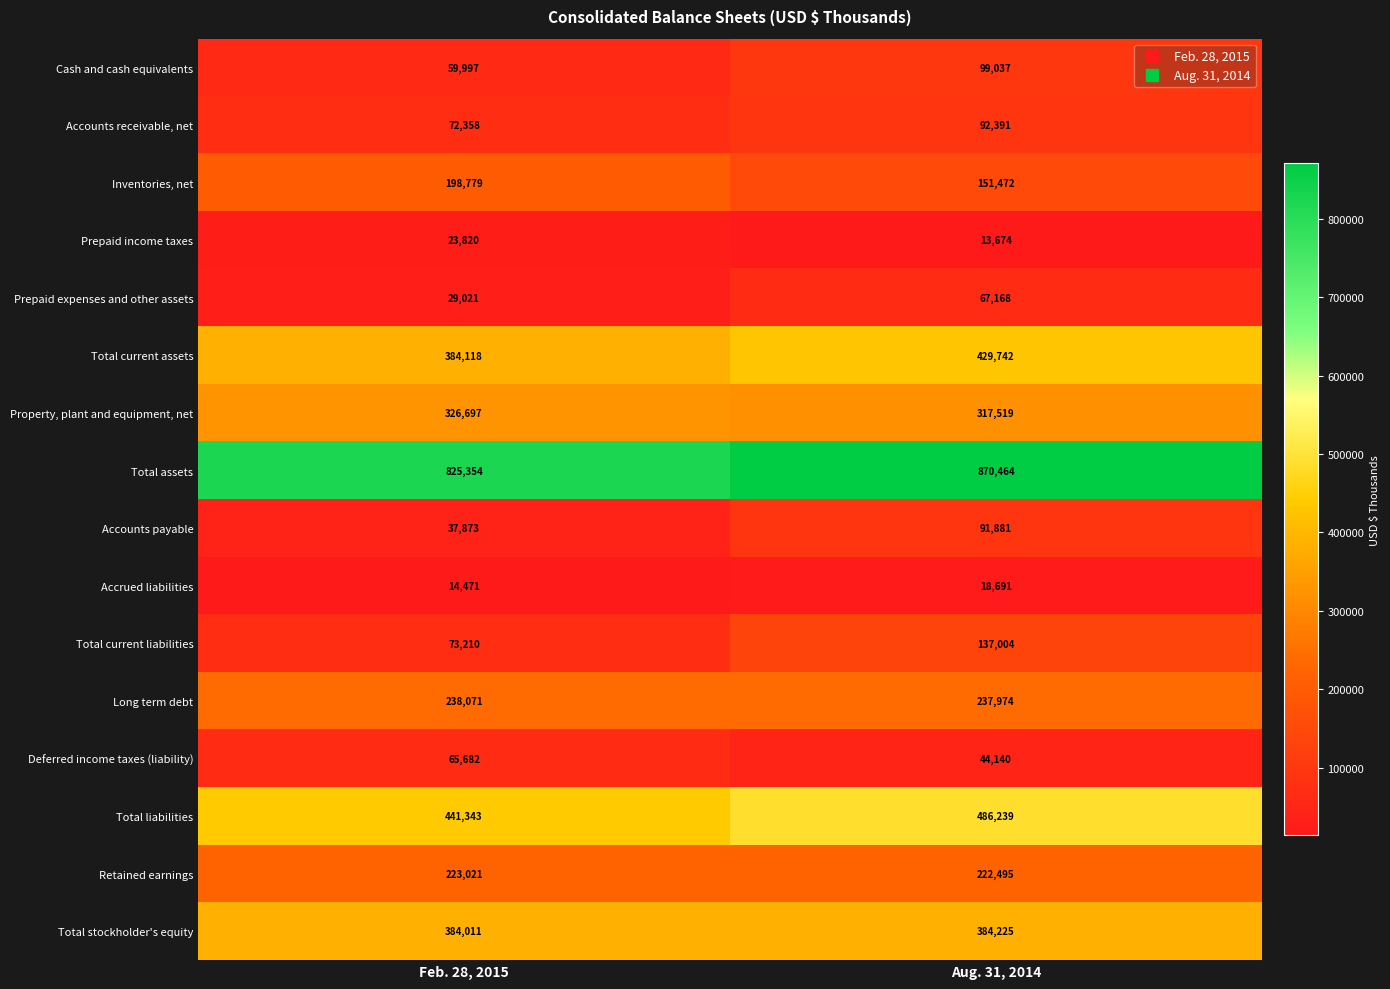

What is the difference between the Total stockholder's equity values at Feb. 28, 2015 and Aug. 31, 2014?

214